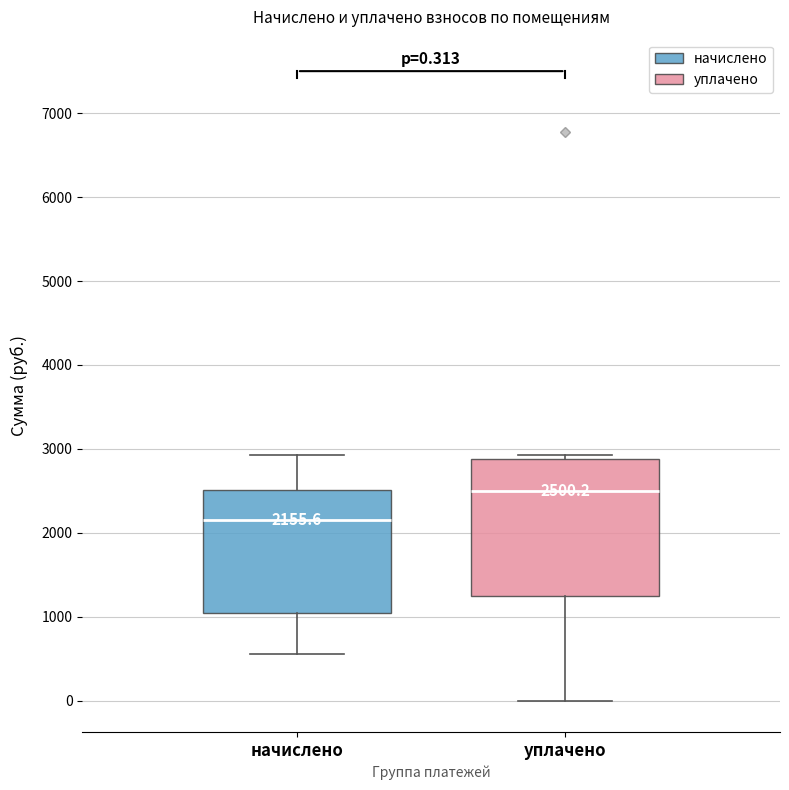

Comparing the boxes themselves (not the whiskers), which one is the tallest?

уплачено